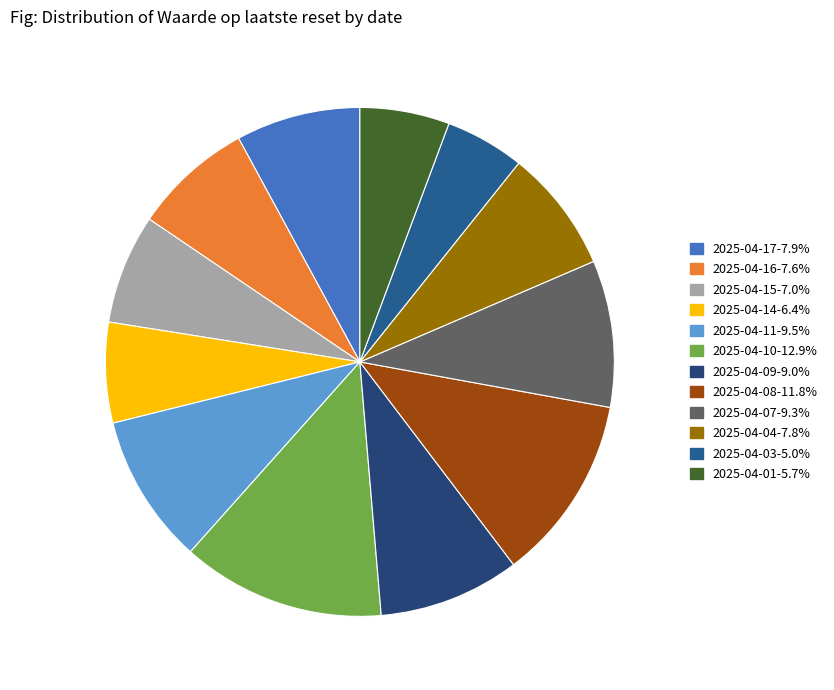

To the nearest percent, what is the difference between the 2025-04-08 and 2025-04-14 slice percentages?

5%